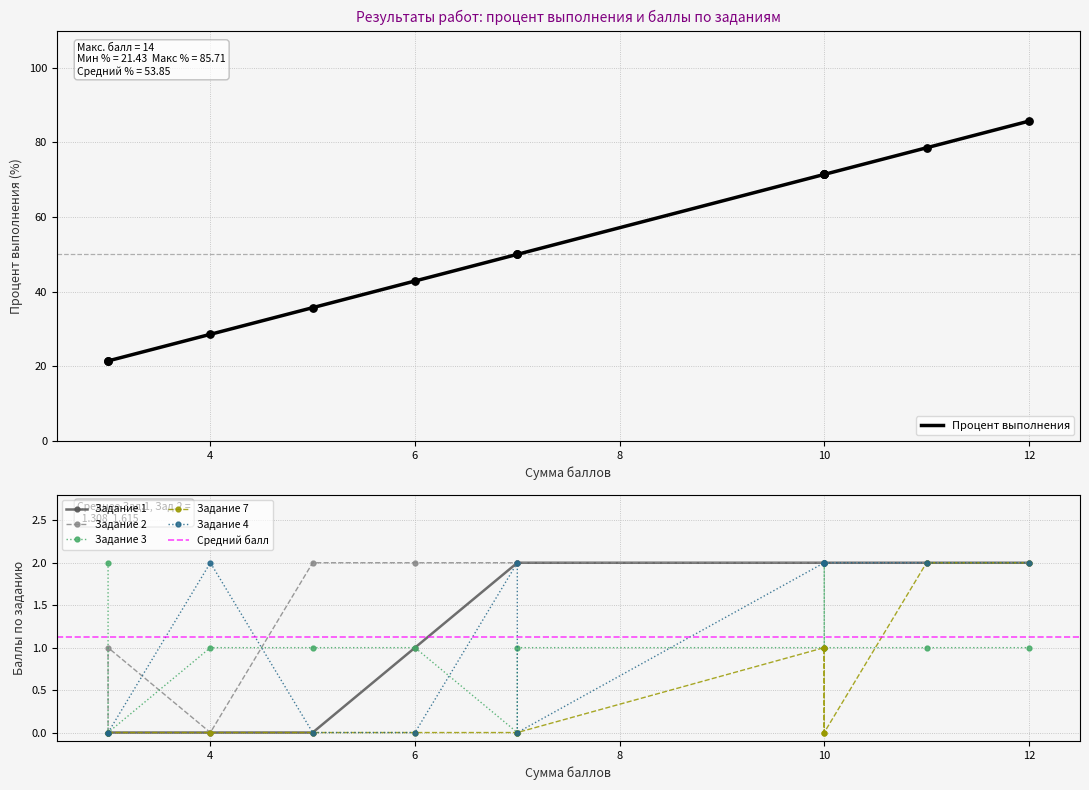

Which series has the largest Y range (max minus min)?

Процент выполнения